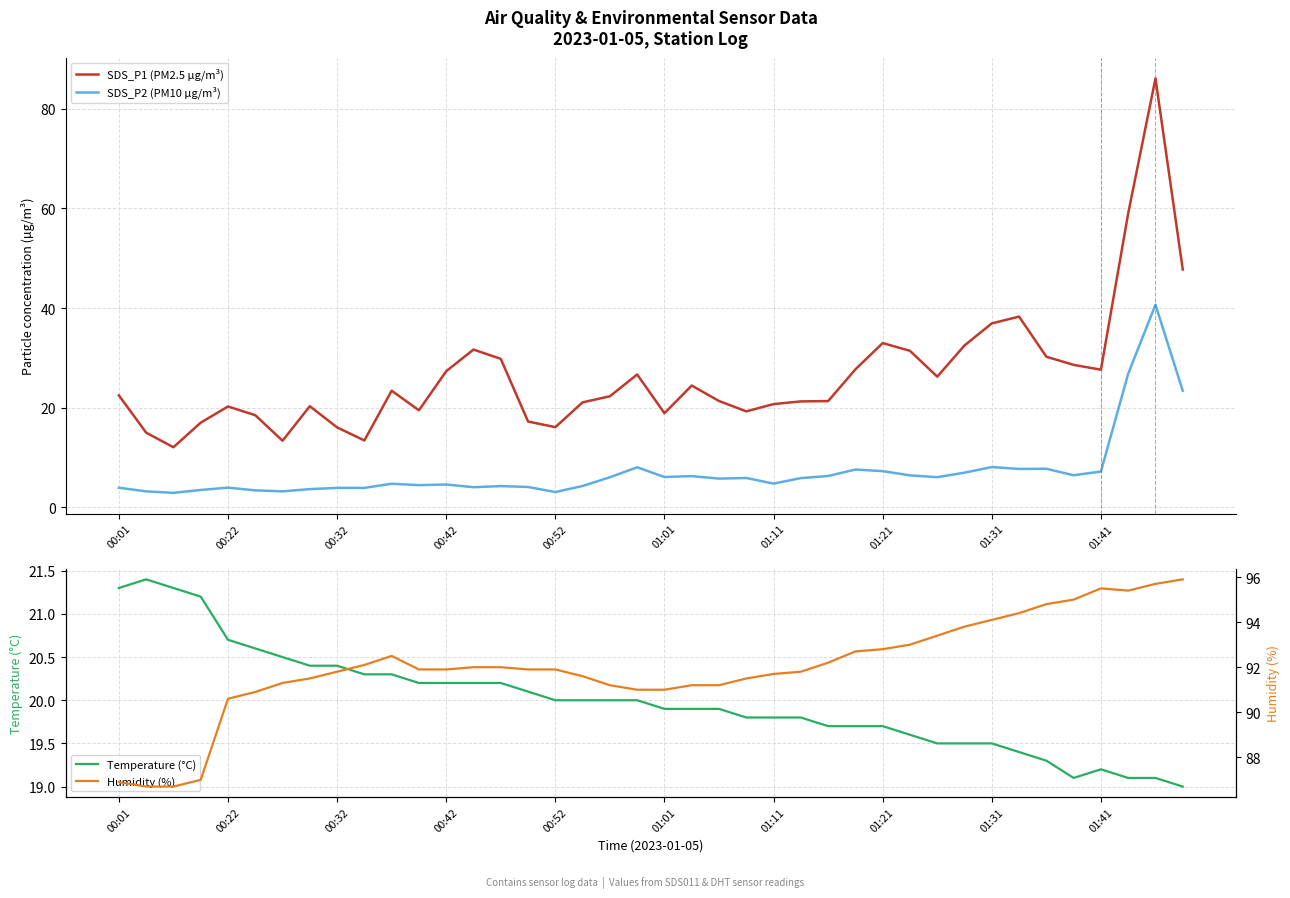

The value of SDS_P2 (PM10 µg/m³) at 01:41 is 10.3. True or false?

False